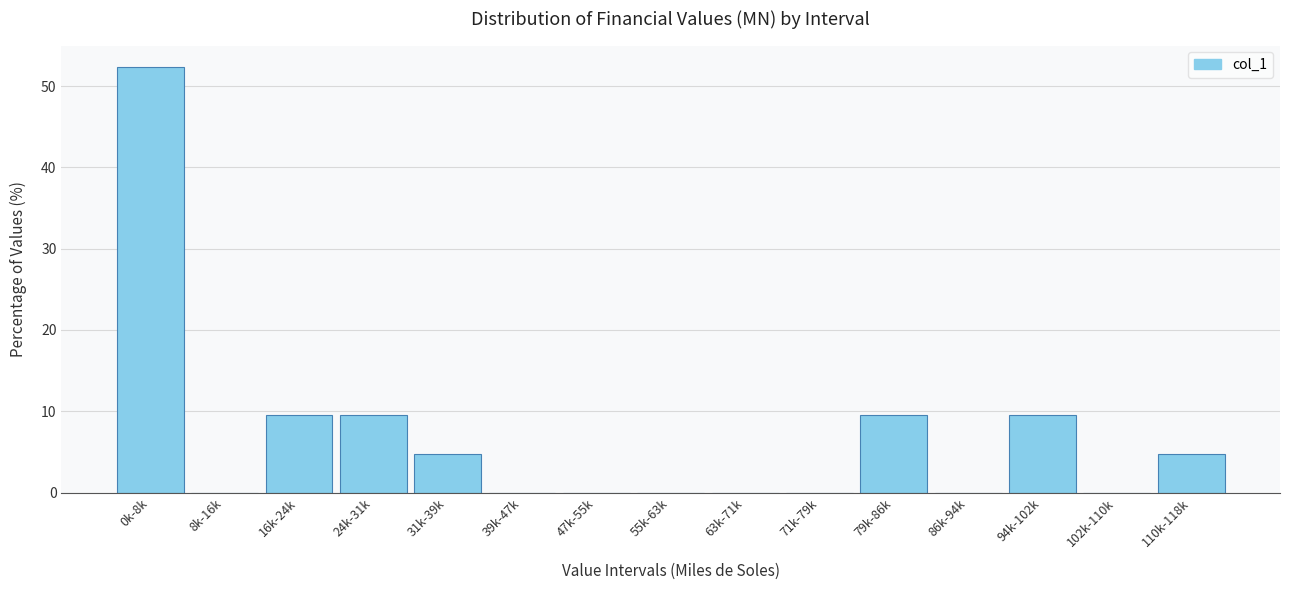

Reading left to right, list all the values displayed in this chart.

0k-8k=52.4	8k-16k=0.0	16k-24k=9.5	24k-31k=9.5	31k-39k=4.8	39k-47k=0.0	47k-55k=0.0	55k-63k=0.0	63k-71k=0.0	71k-79k=0.0	79k-86k=9.5	86k-94k=0.0	94k-102k=9.5	102k-110k=0.0	110k-118k=4.8